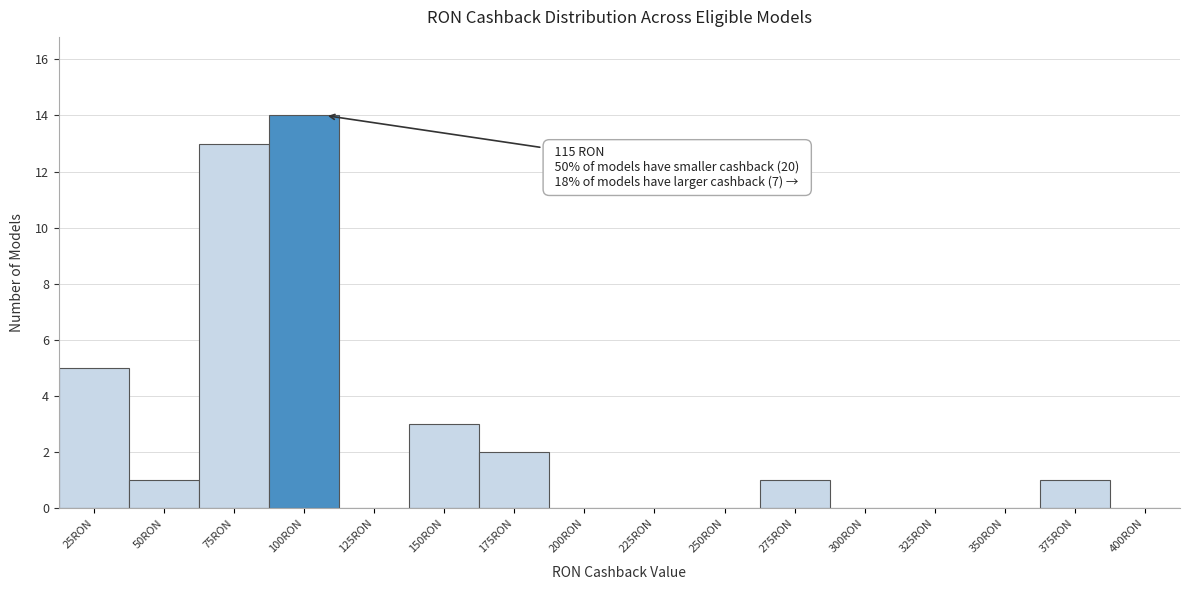

Reading left to right, list all the values displayed in this chart.

25RON=5	50RON=1	75RON=13	100RON=14	125RON=0	150RON=3	175RON=2	200RON=0	225RON=0	250RON=0	275RON=1	300RON=0	325RON=0	350RON=0	375RON=1	400RON=0